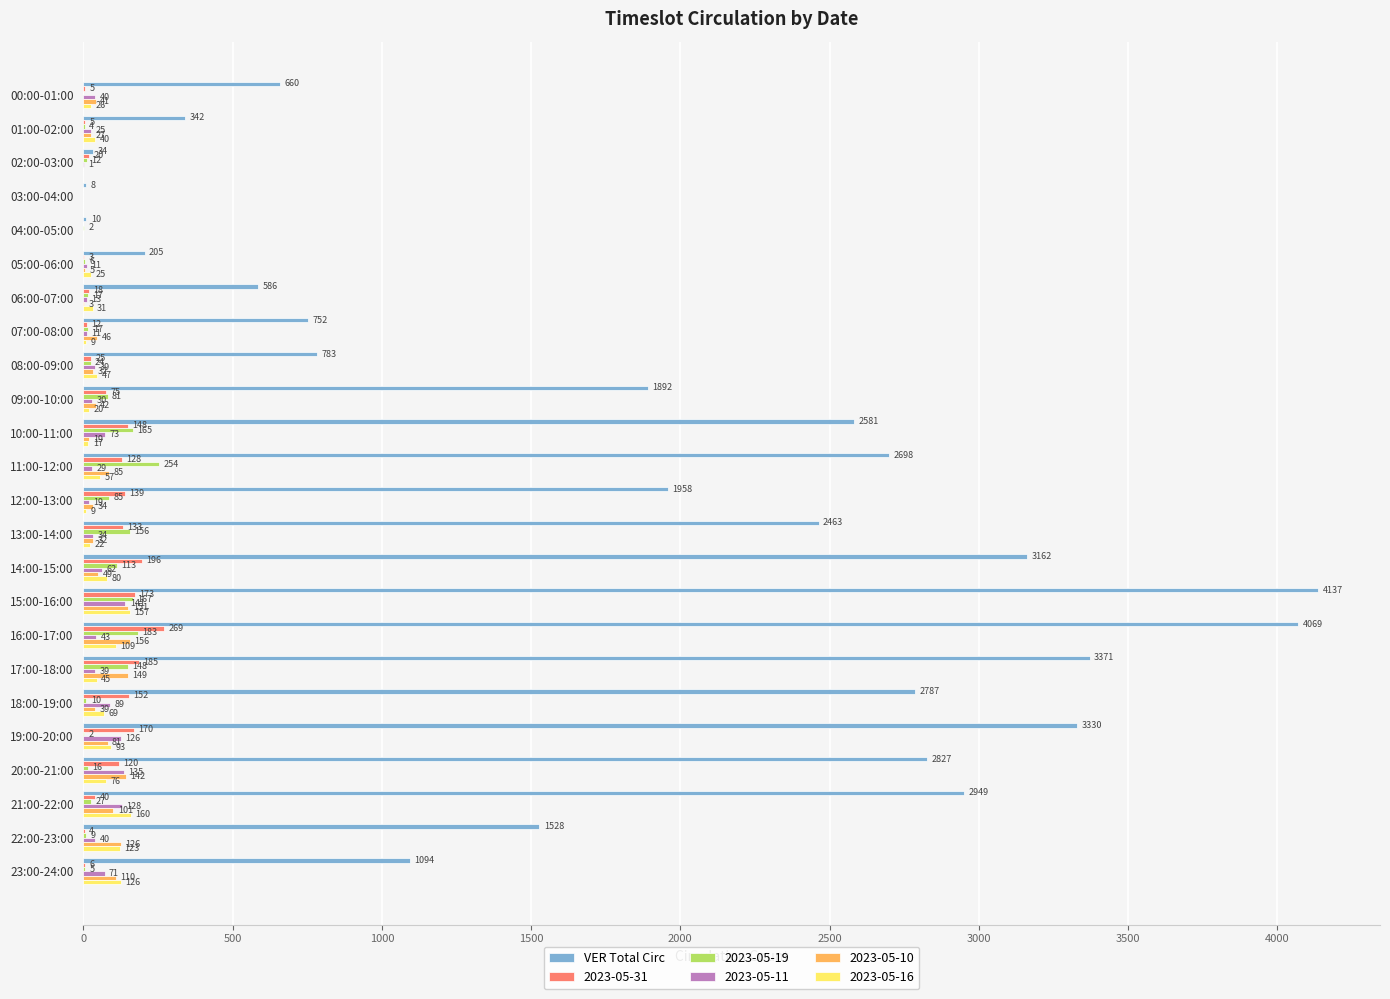

What is the total value across all series at 01:00-02:00?

443